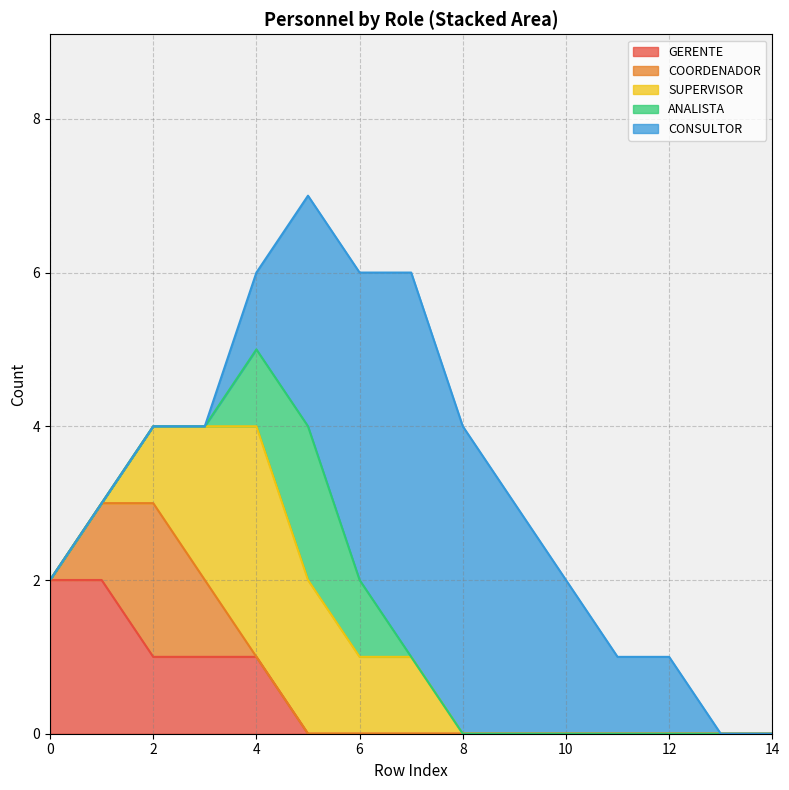

How many times do SUPERVISOR and COORDENADOR cross each other?

1